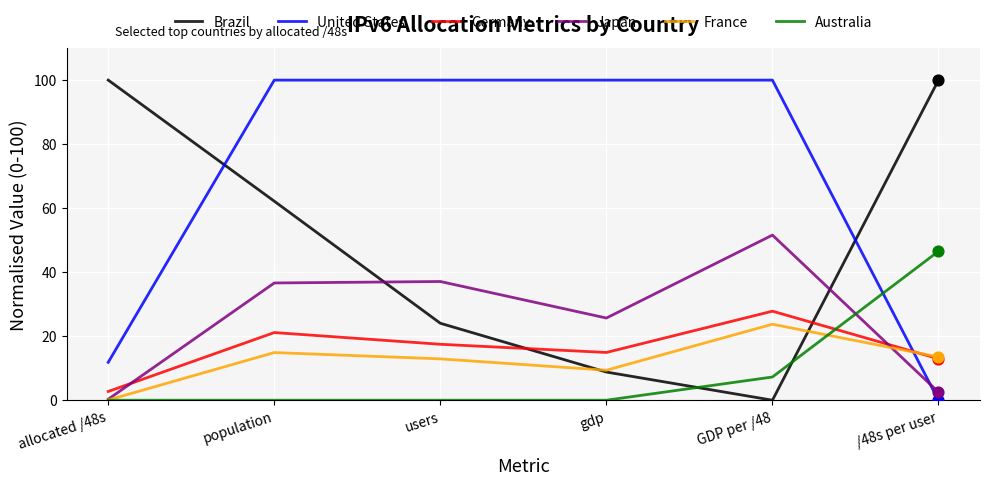

Which series has the largest total across all categories?

United States